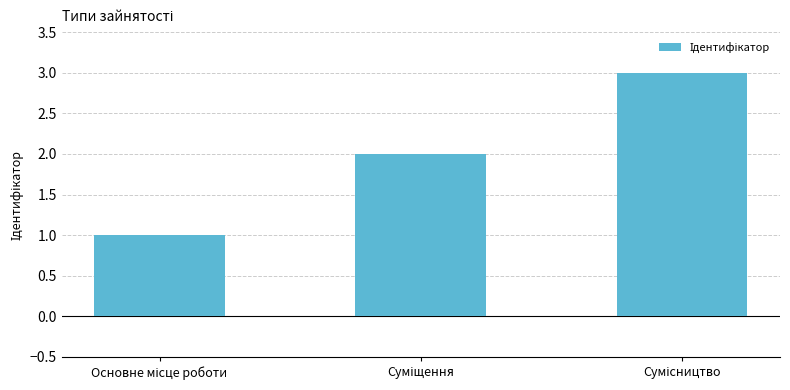

What is the maximum value shown in the chart?

3